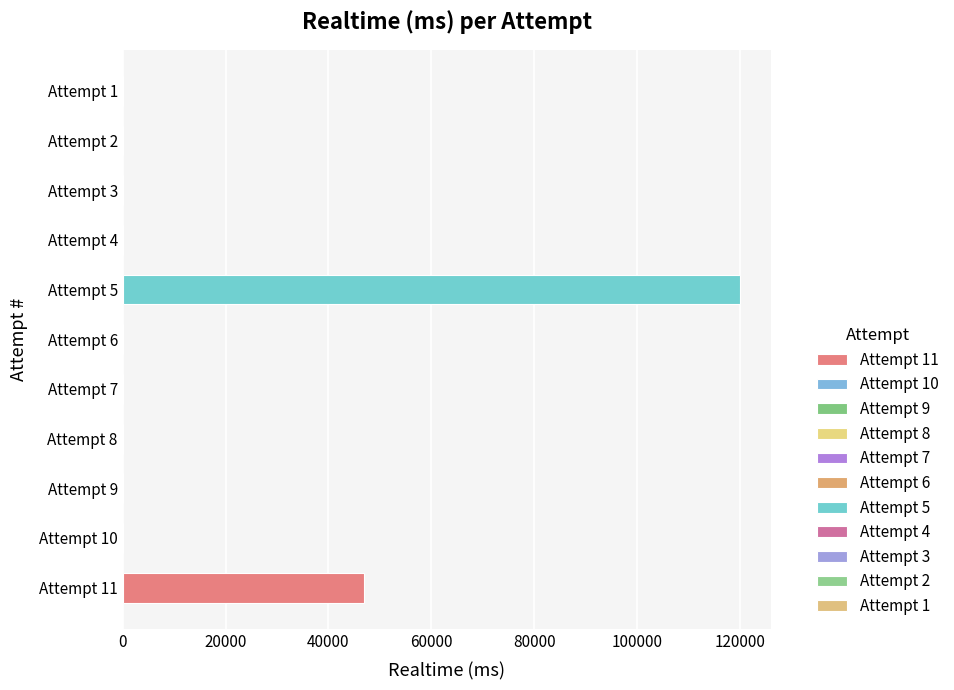

Is the value of Realtime (ms) at Attempt 3 greater than the value of Attempt # at Attempt 2?

No